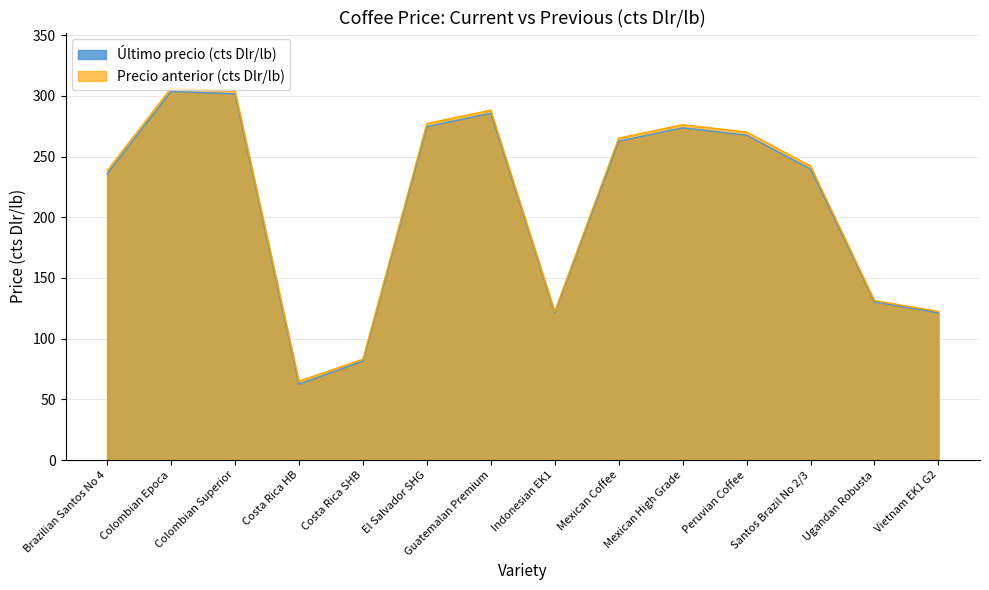

Read the Último precio (cts Dlr/lb) value at Vietnam EK1 G2.

121.3